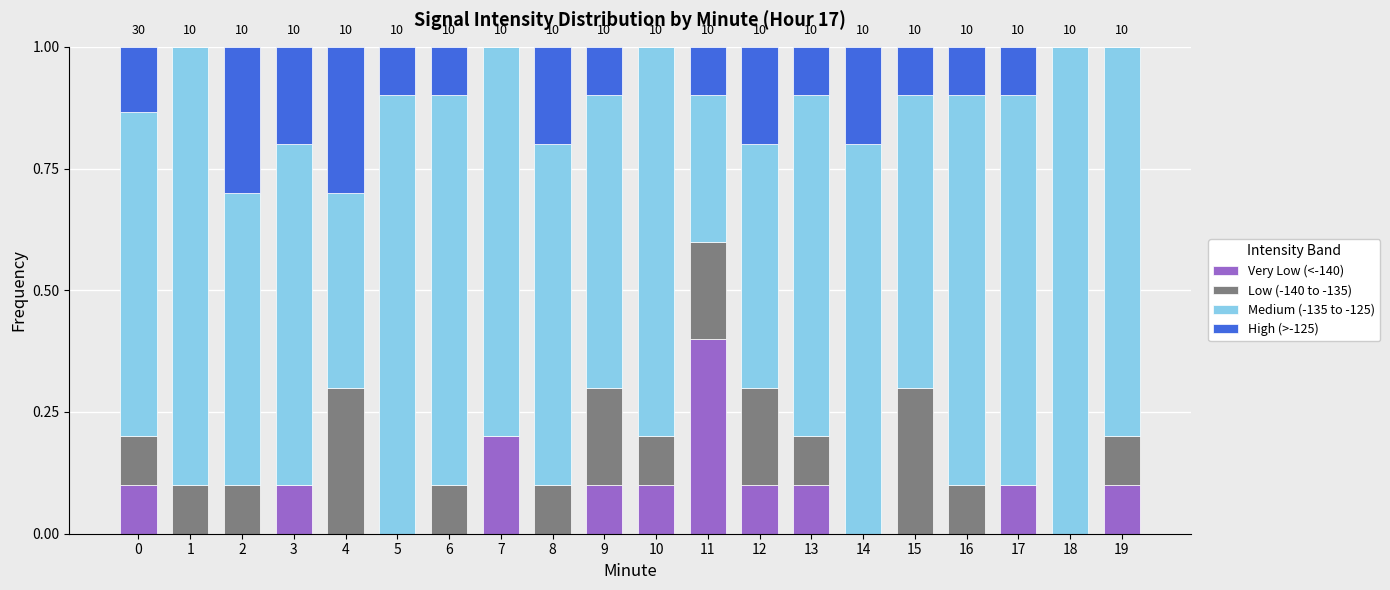

The Very Low (<-140) series shows 0.2 at 5. True or false?

False